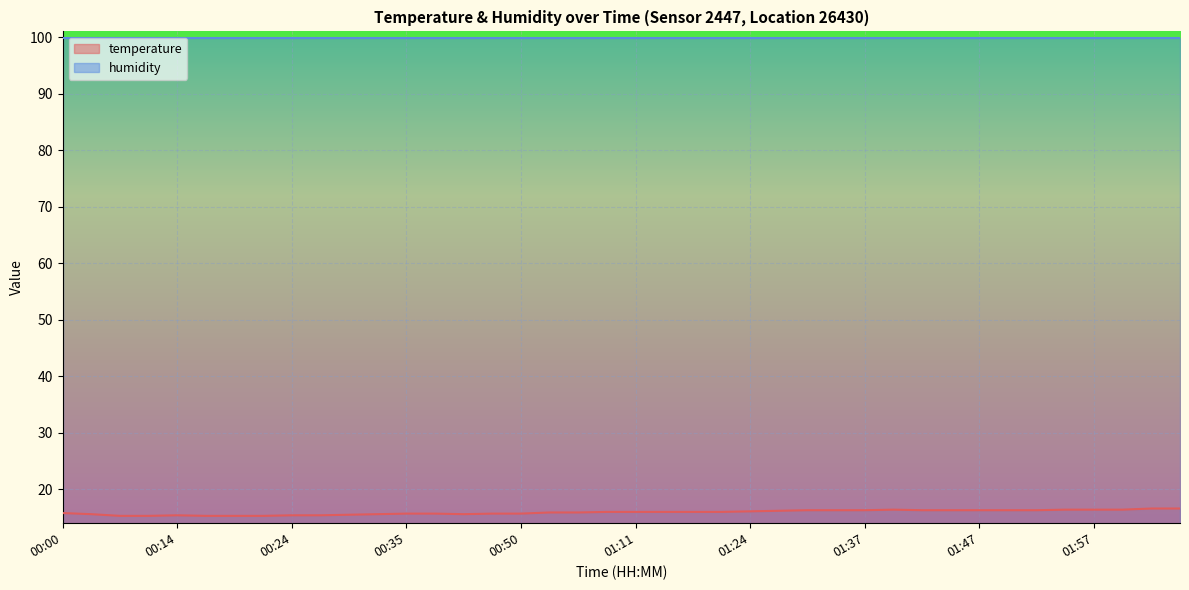

Is this an area chart (filled region under the line)?

No